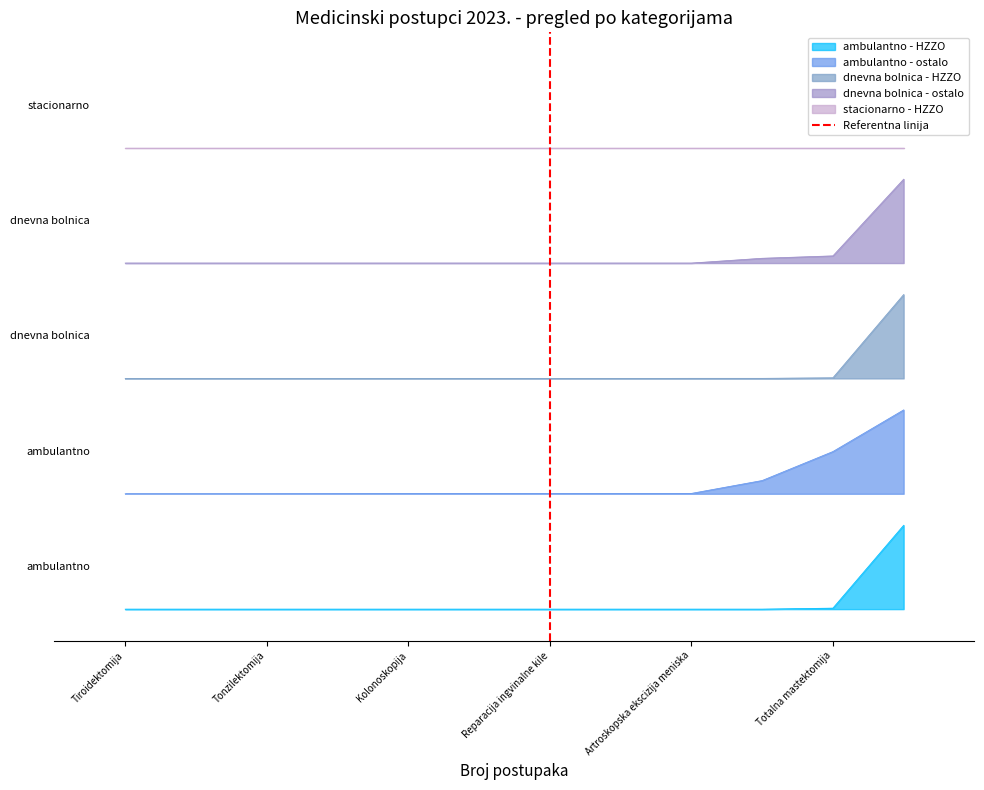

How many values are below 1?

1